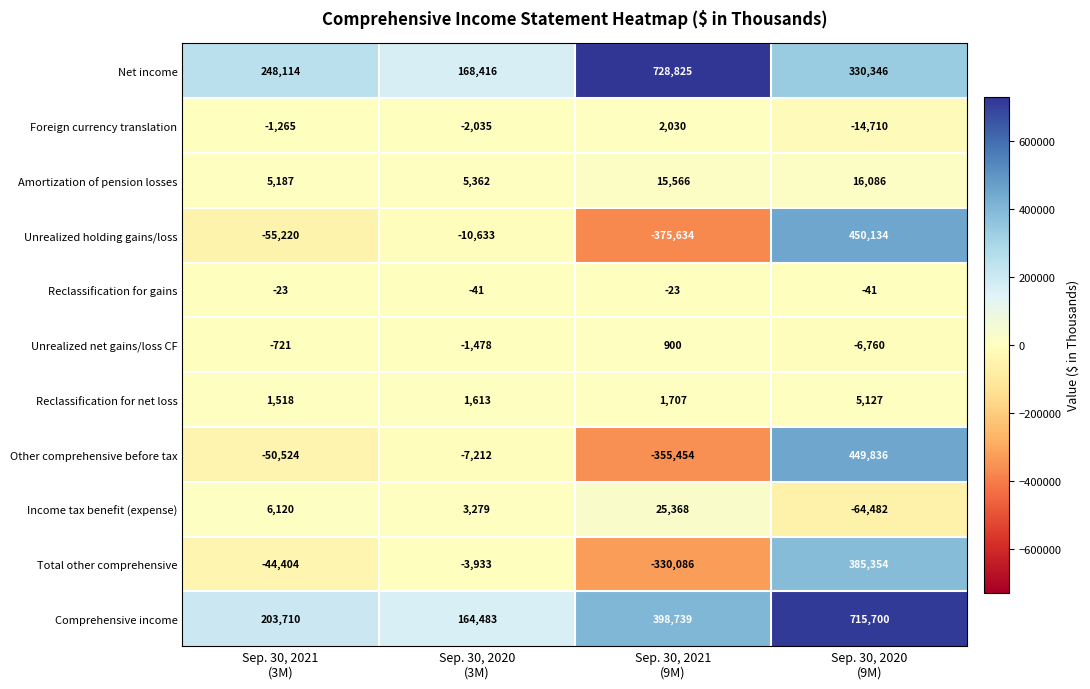

What is the total value across all series at Sep. 30, 2021
(9M)?

111938